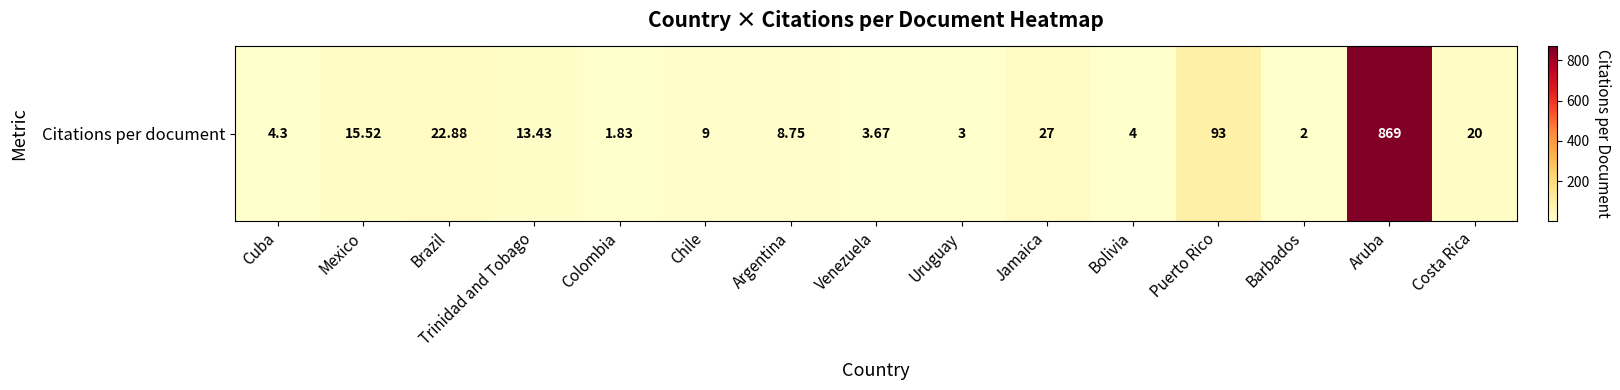

Between Chile and Bolivia, which is larger?

Chile